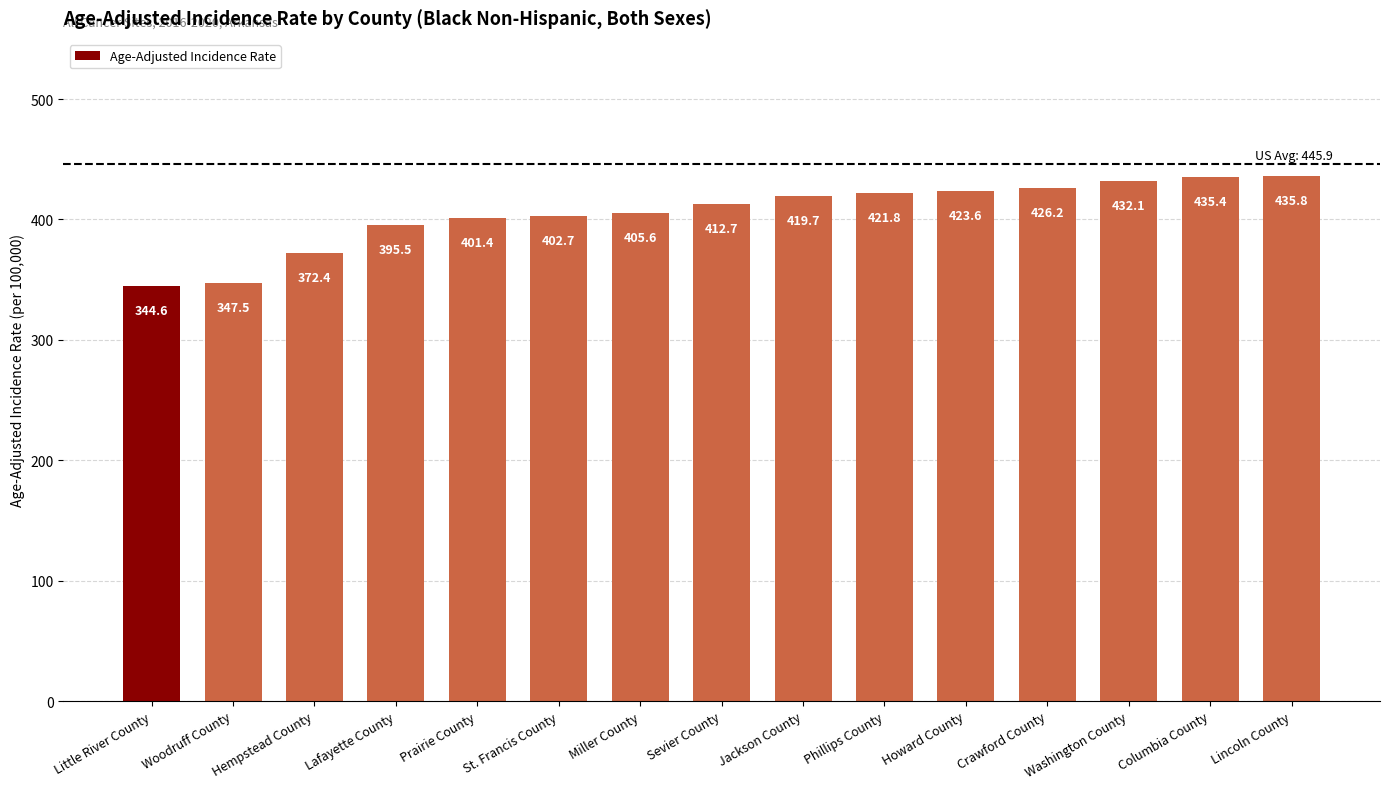

What is the change in value from Hempstead County to Sevier County?

+40.3